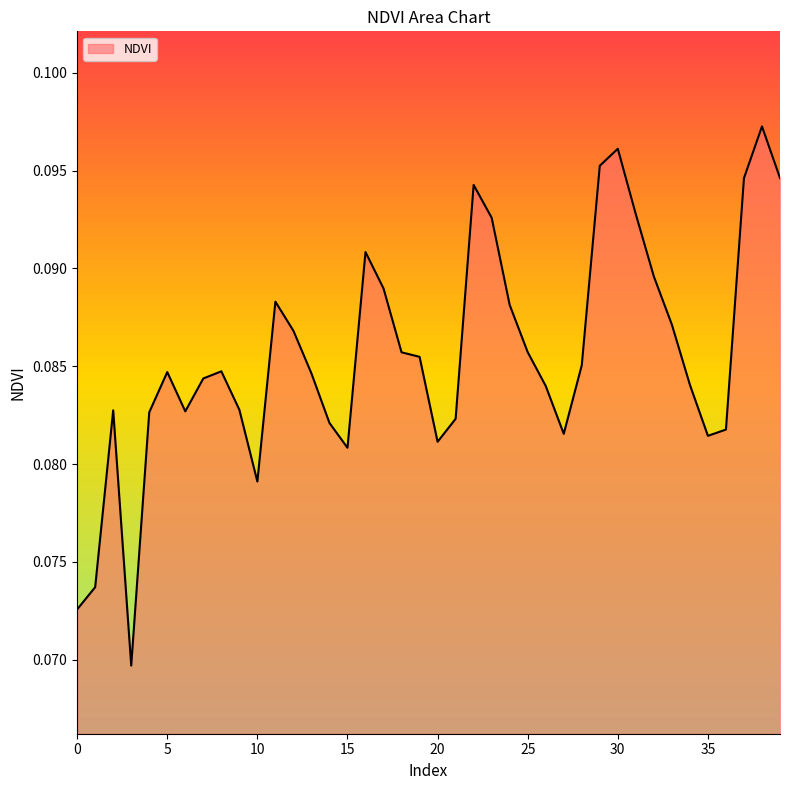

At which label is the value closest to 0?

3